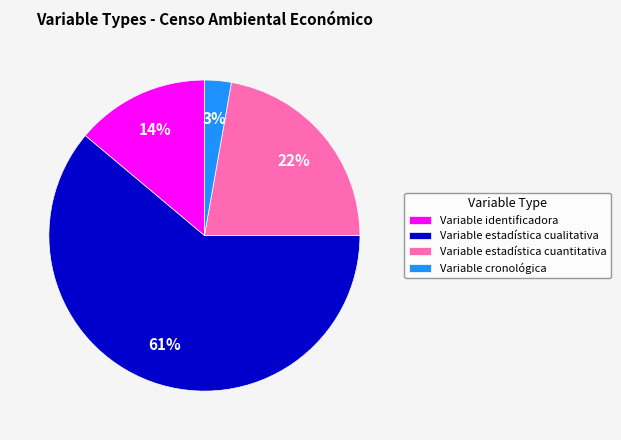

Do Variable estadística cualitativa and Variable identificadora together represent more than half of the pie?

Yes